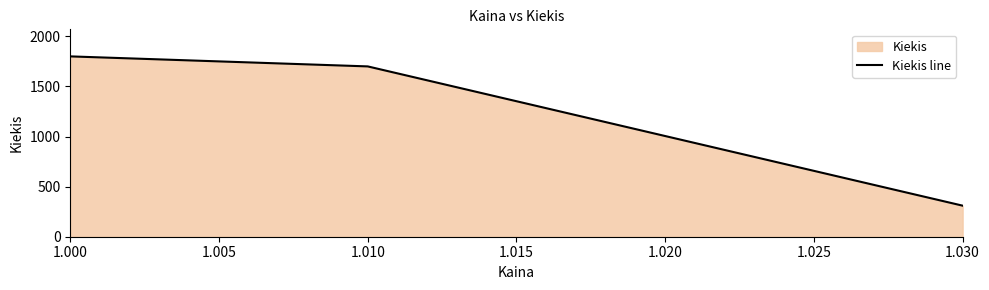

Does the chart have visible grid lines?

No